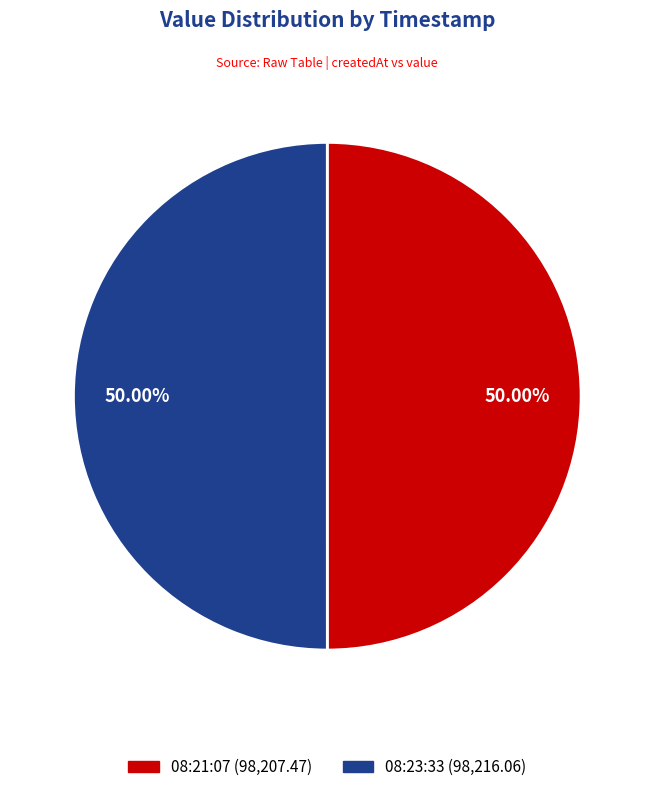

Which category has the smallest portion of the pie?

2023-04-12T08:21:07.149Z